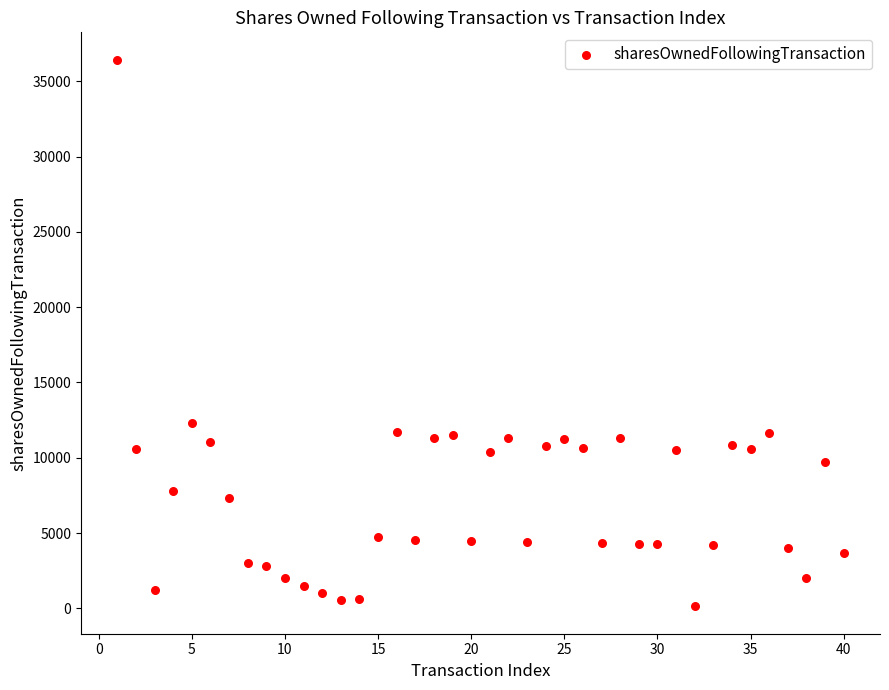

What is the range of X values (max minus min)?

39